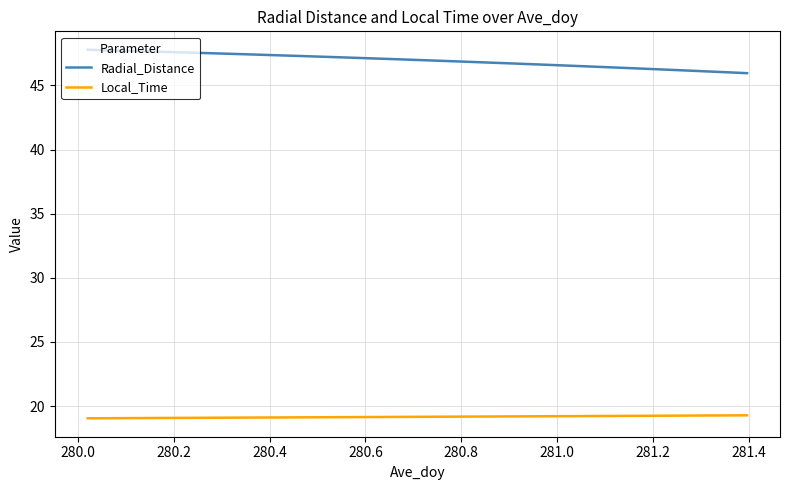

True or false: Radial_Distance and Local_Time cross at least once.

False